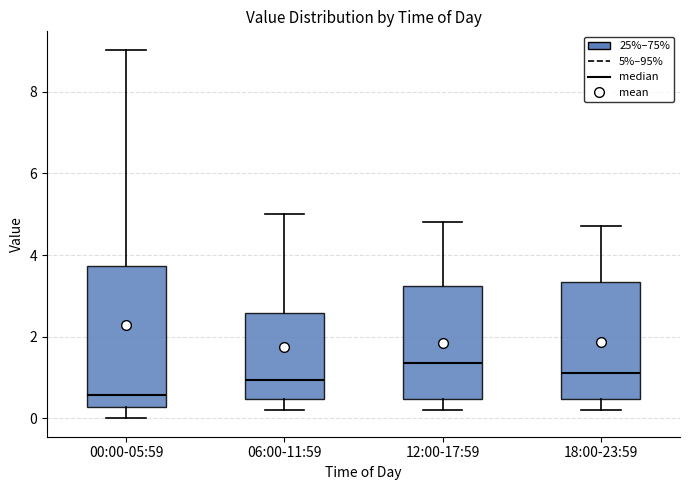

Reading left to right, read every box against the y-axis: the position of its median line, the range the box covers, and the ends of its whiskers. The values are not printed on the chart, so give them approximately, as read against the axis.

00:00-05:59: median 0.6, box 0.2 to 3.8, whiskers 0.0 to 9.0
06:00-11:59: median 1.0, box 0.4 to 2.6, whiskers 0.2 to 5.0
12:00-17:59: median 1.4, box 0.4 to 3.2, whiskers 0.2 to 4.8
18:00-23:59: median 1.2, box 0.4 to 3.4, whiskers 0.2 to 4.8